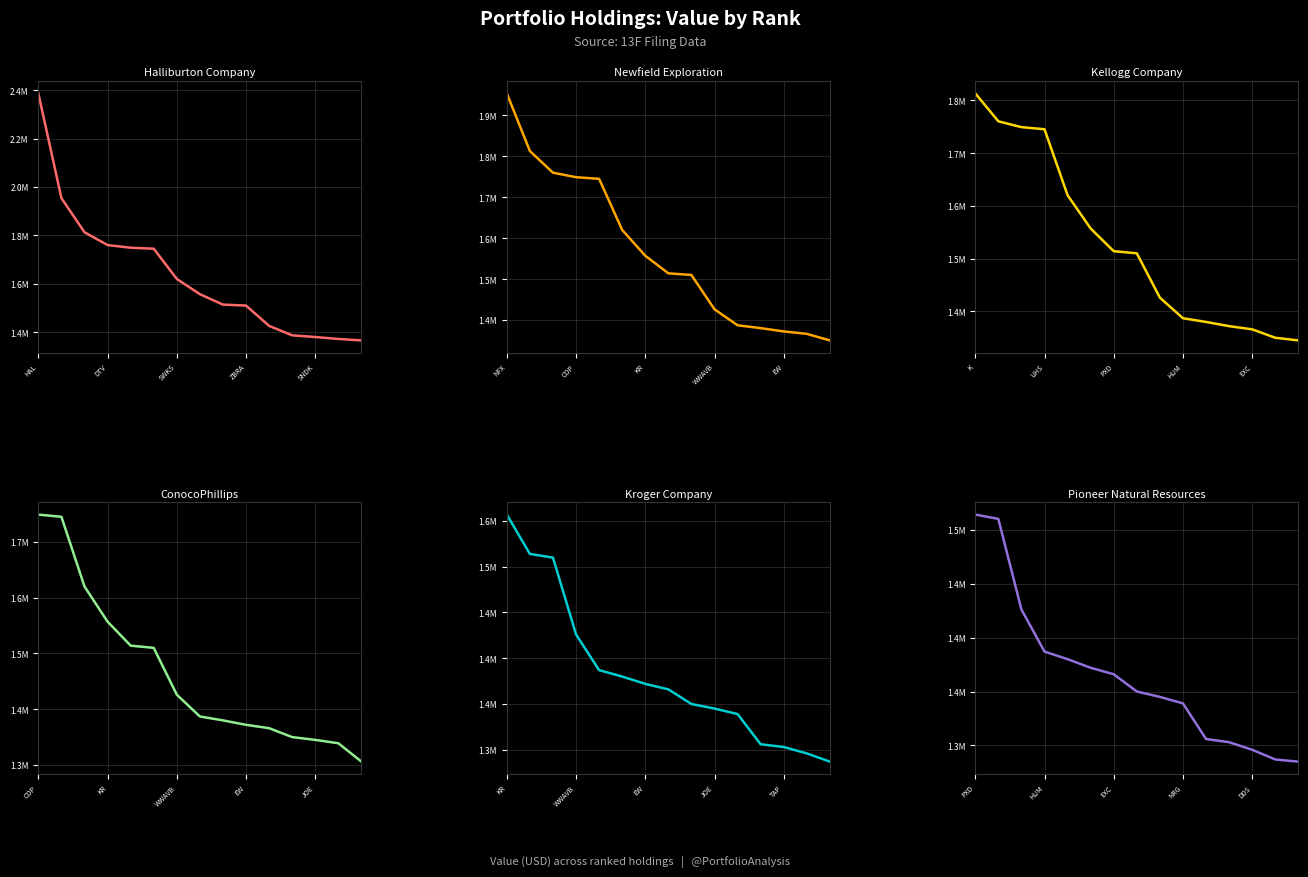

What is the maximum value for Kroger Company?

1557000